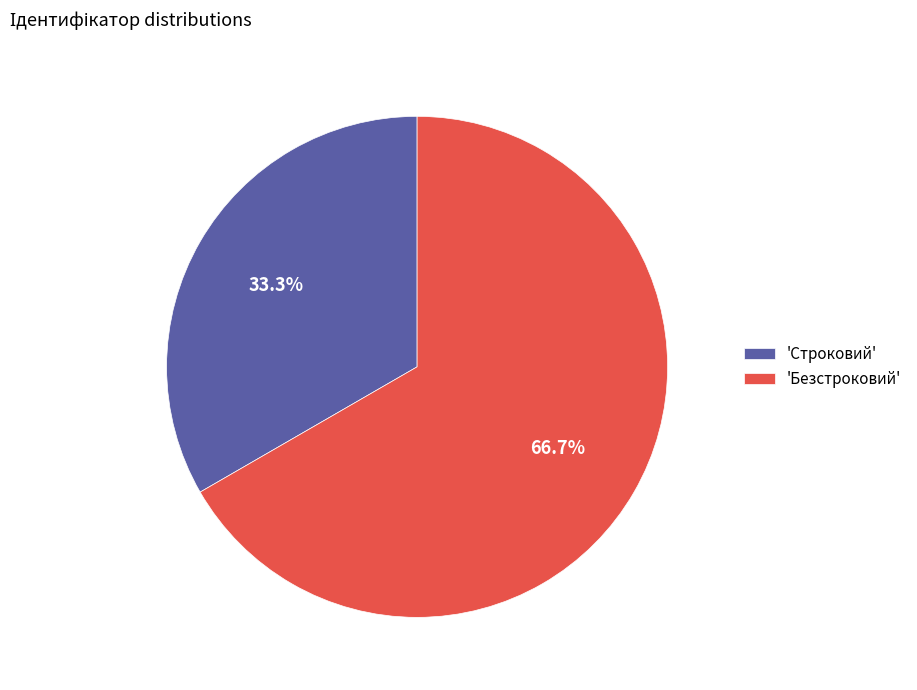

Rank the categories by value from lowest to highest.

'Строковий', 'Безстроковий'